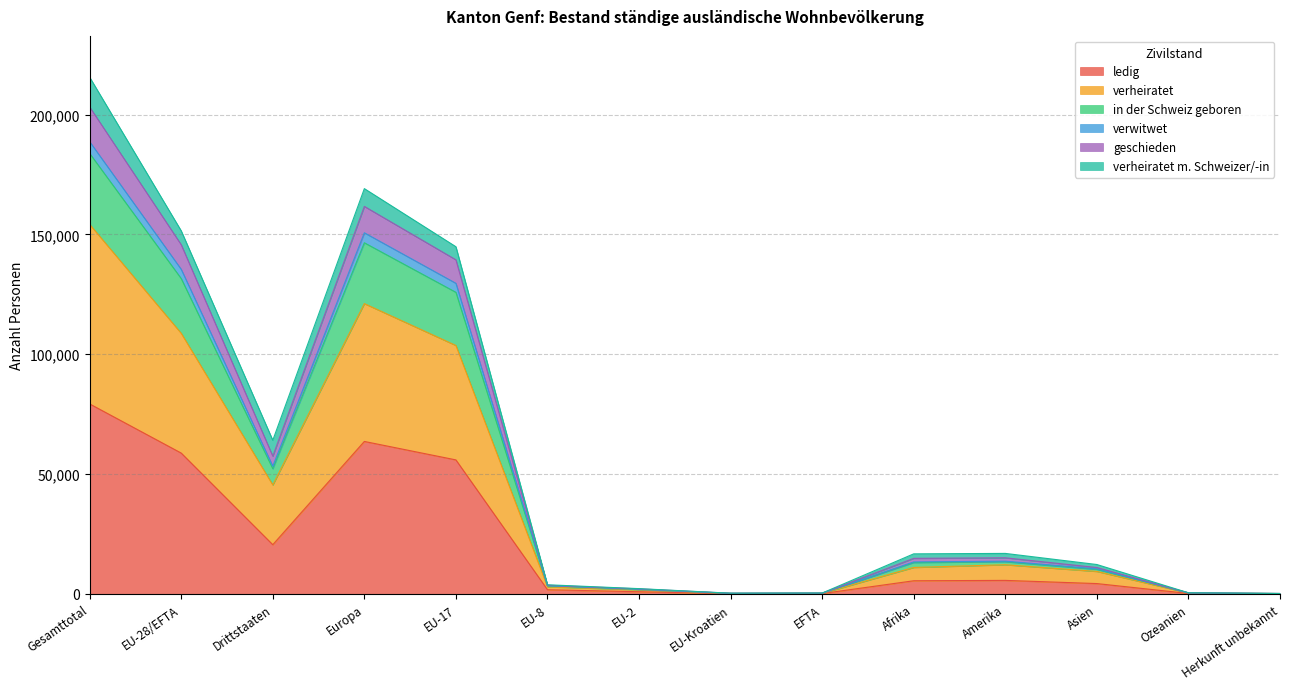

List the labels in order of verwitwet value, smallest first.

Herkunft unbekannt, EU-Kroatien, EFTA, Ozeanien, EU-2, EU-8, Asien, Afrika, Amerika, Drittstaaten, EU-17, EU-28/EFTA, Europa, Gesamttotal